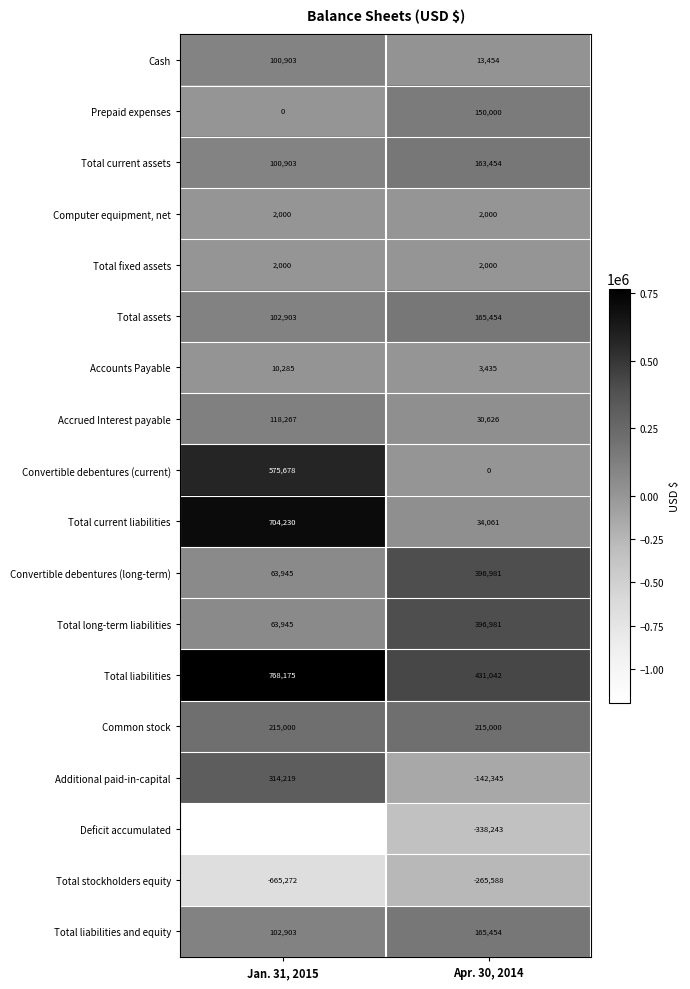

What is the greatest value displayed?

768175